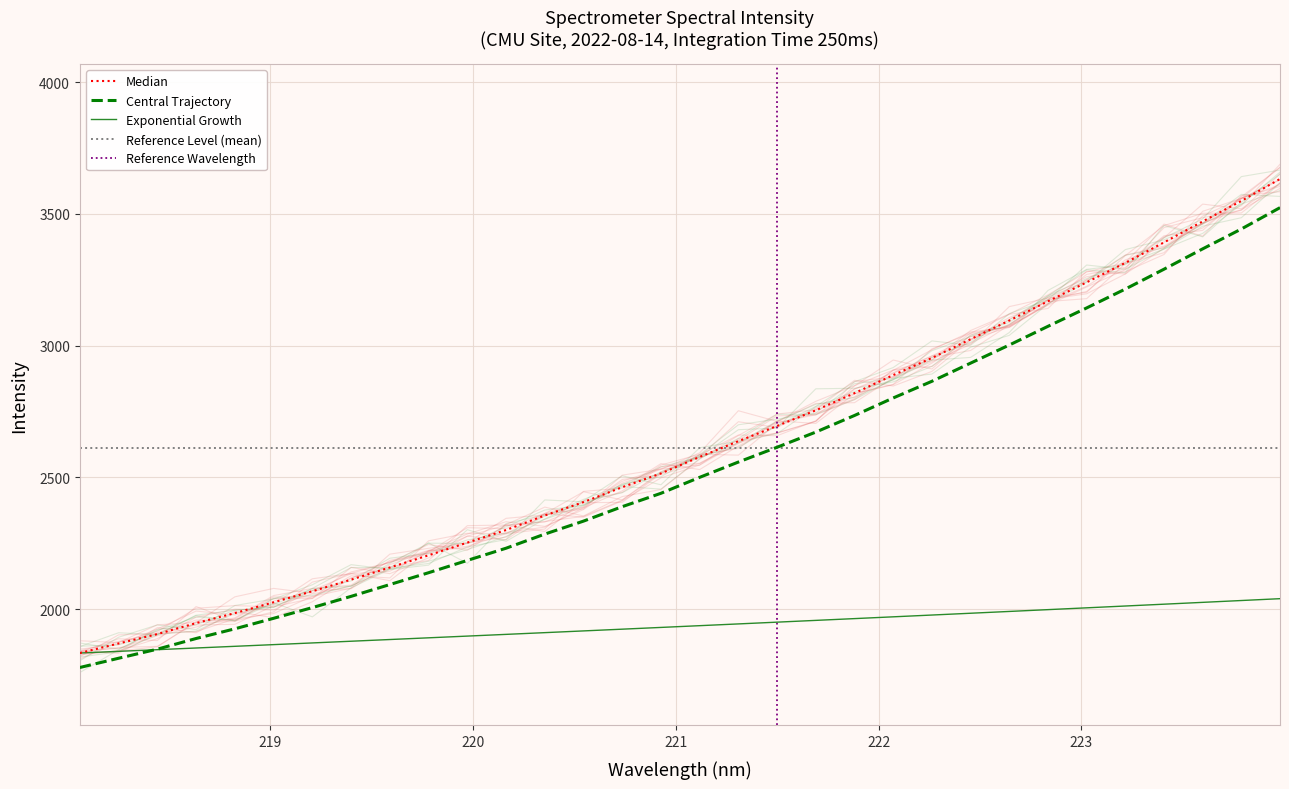

Rank the categories by value from highest to lowest.

223.9802, 223.7895, 223.5987, 223.408, 223.2172, 223.0264, 222.8355, 222.6447, 222.4538, 222.263, 222.0721, 221.8812, 221.6902, 221.4993, 221.3083, 221.1174, 220.9264, 220.7354, 220.5444, 220.3533, 220.1623, 219.9712, 219.7801, 219.589, 219.3979, 219.2067, 219.0156, 218.8244, 218.6332, 218.442, 218.2508, 218.0596